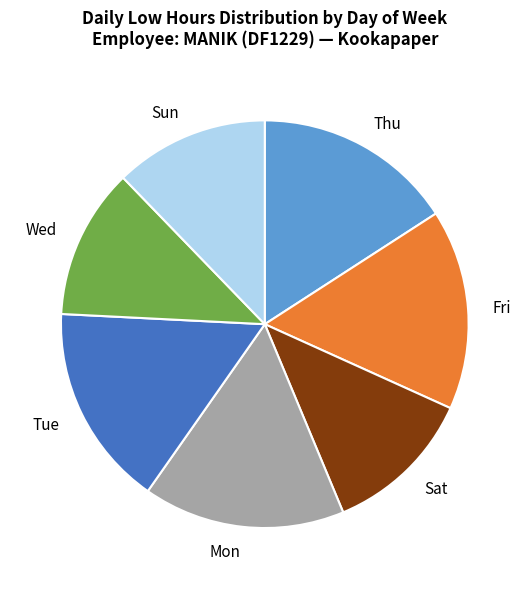

Do Wed and Fri together represent more than half of the pie?

No